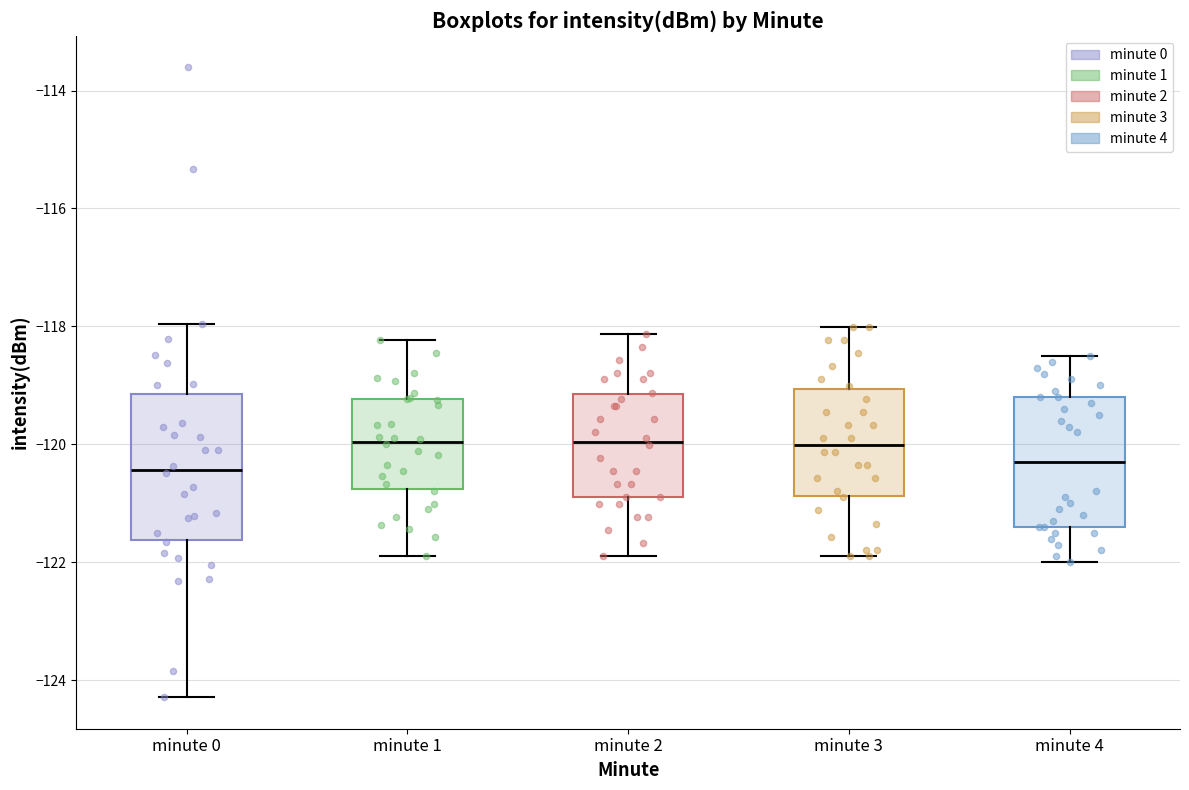

Where does the median line of the box for minute 1 sit on the y-axis? The values are not printed on the chart, so give them approximately, as read against the axis.

-120.0